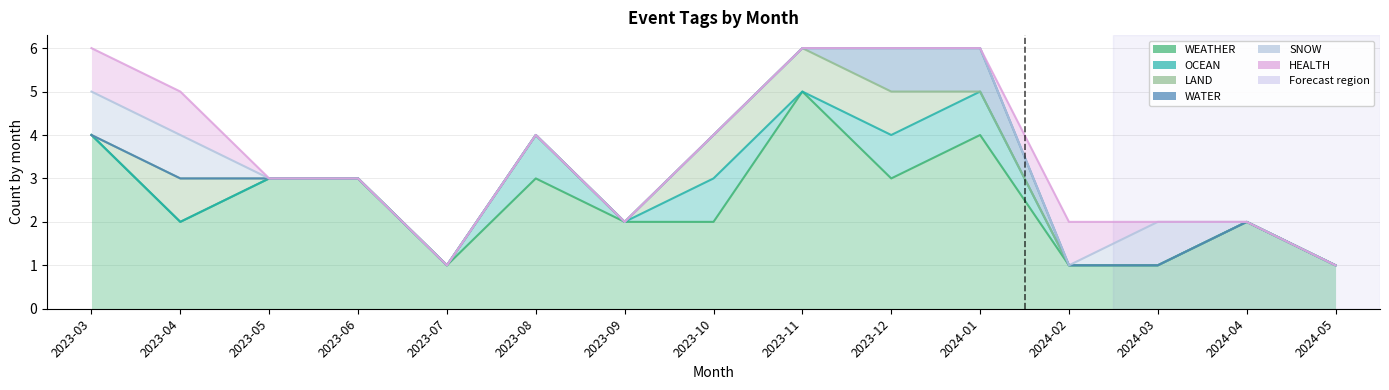

At which label does WEATHER first exceed 2?

2023-03